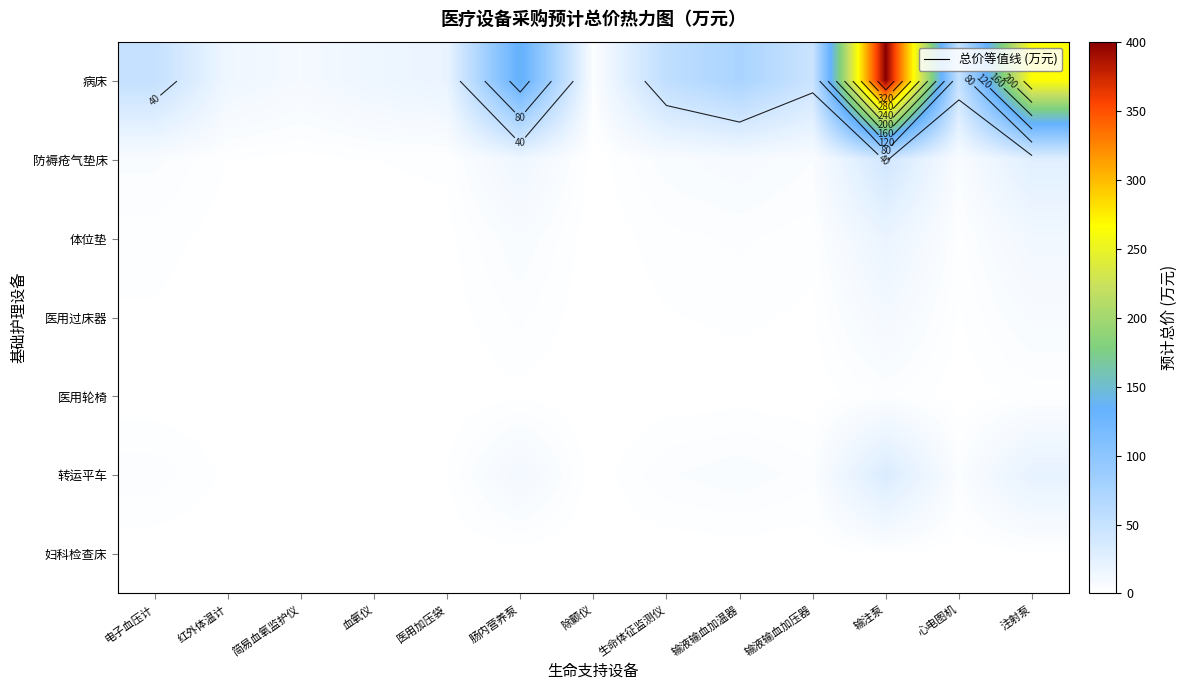

Which has a higher value, 生命体征监测仪 or 血氧仪?

生命体征监测仪